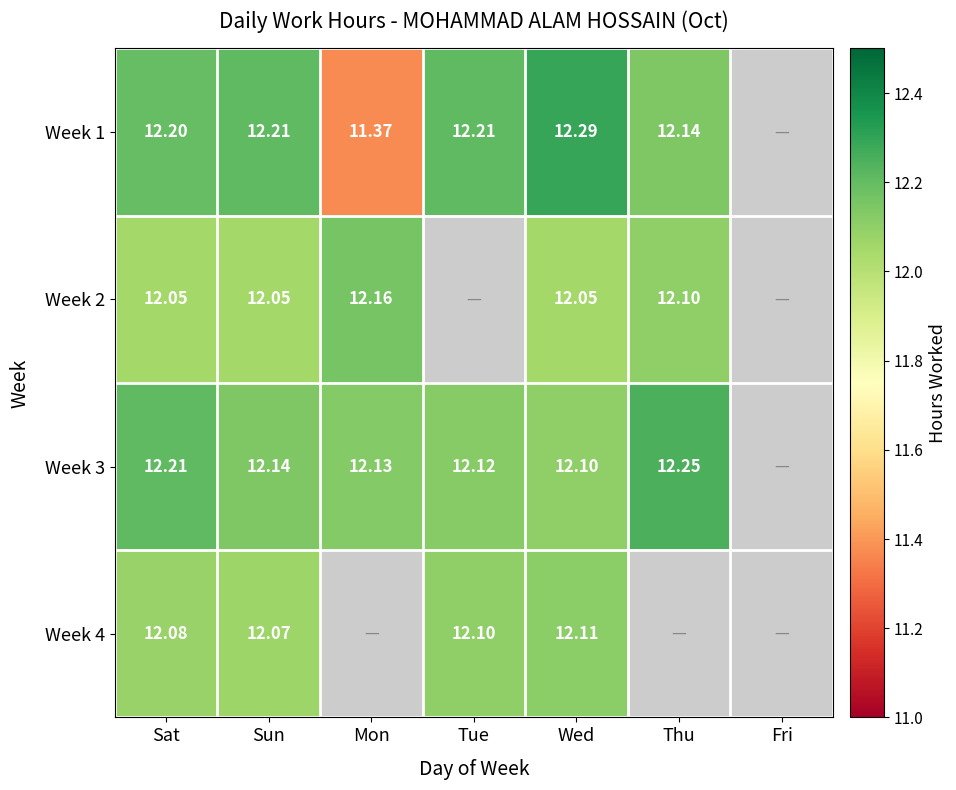

At how many categories does at least one series exceed 11?

6